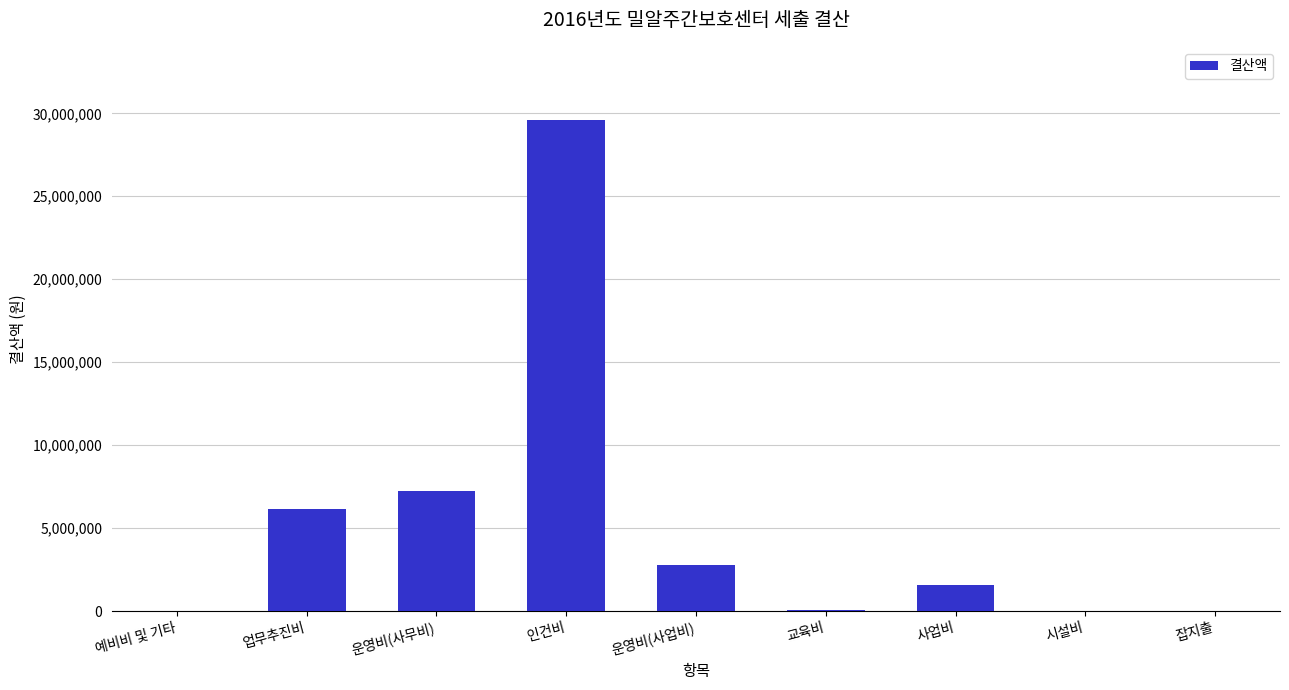

At which label is the value closest to 14784915?

운영비(사무비)